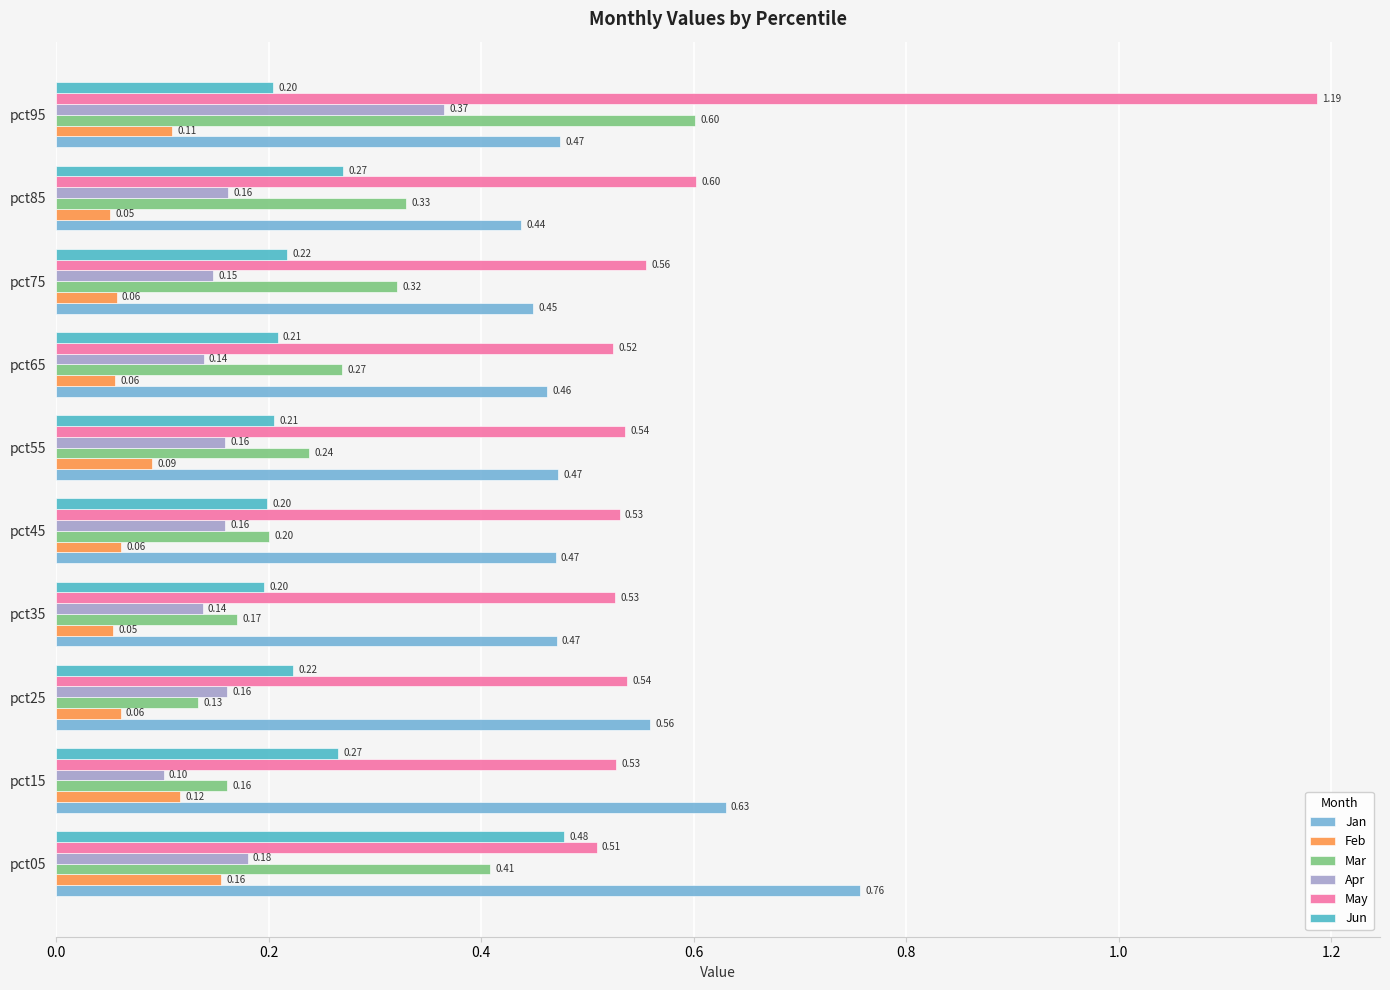

Which series has the widest spread of values?

May